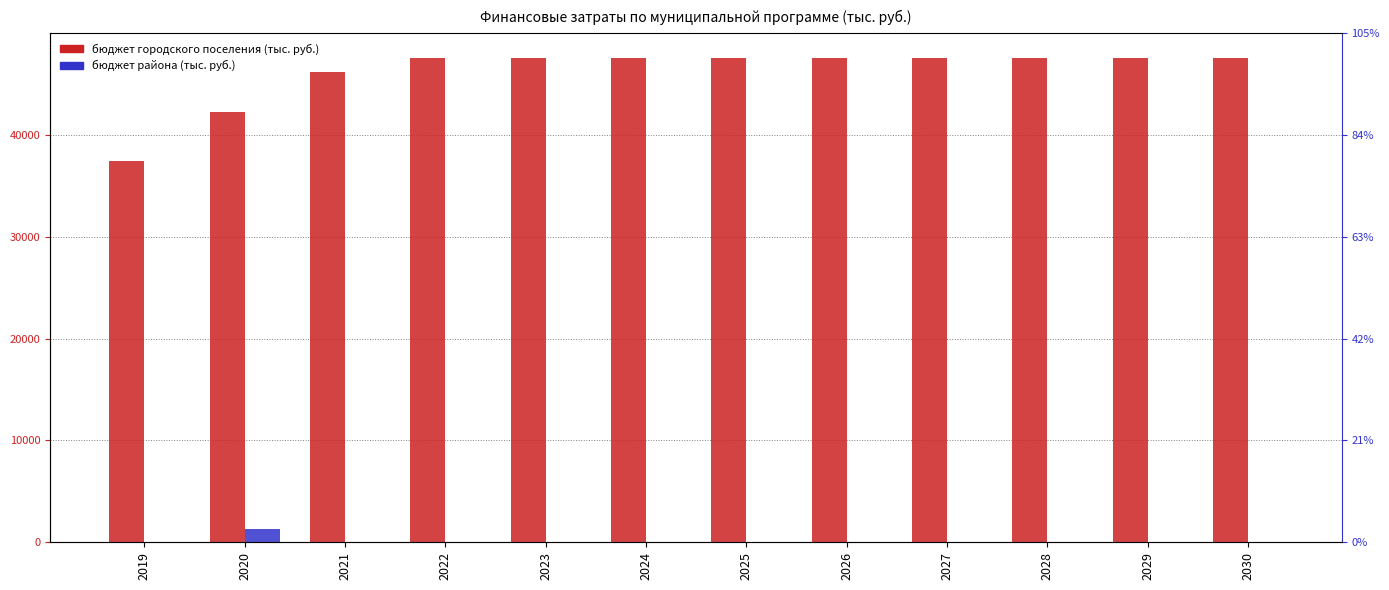

What are all the series names shown in the legend?

бюджет городского поселения, бюджет района